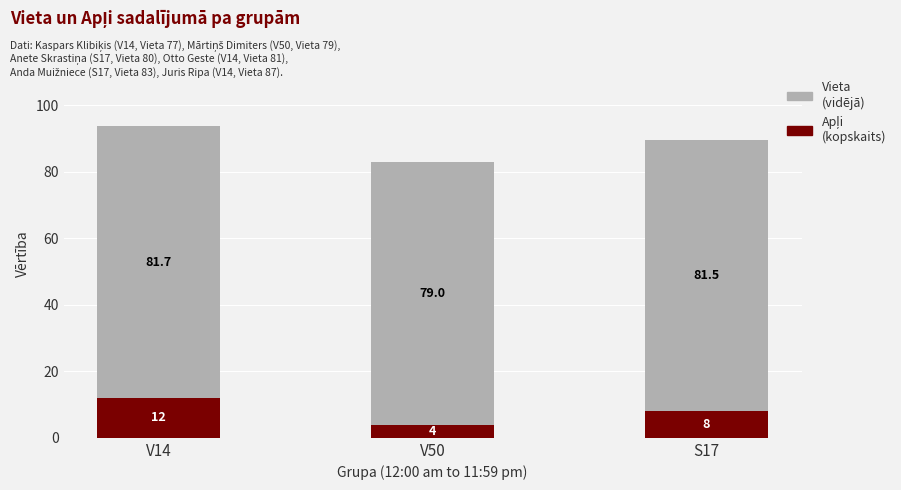

At which category is the sum across all series the highest?

V14